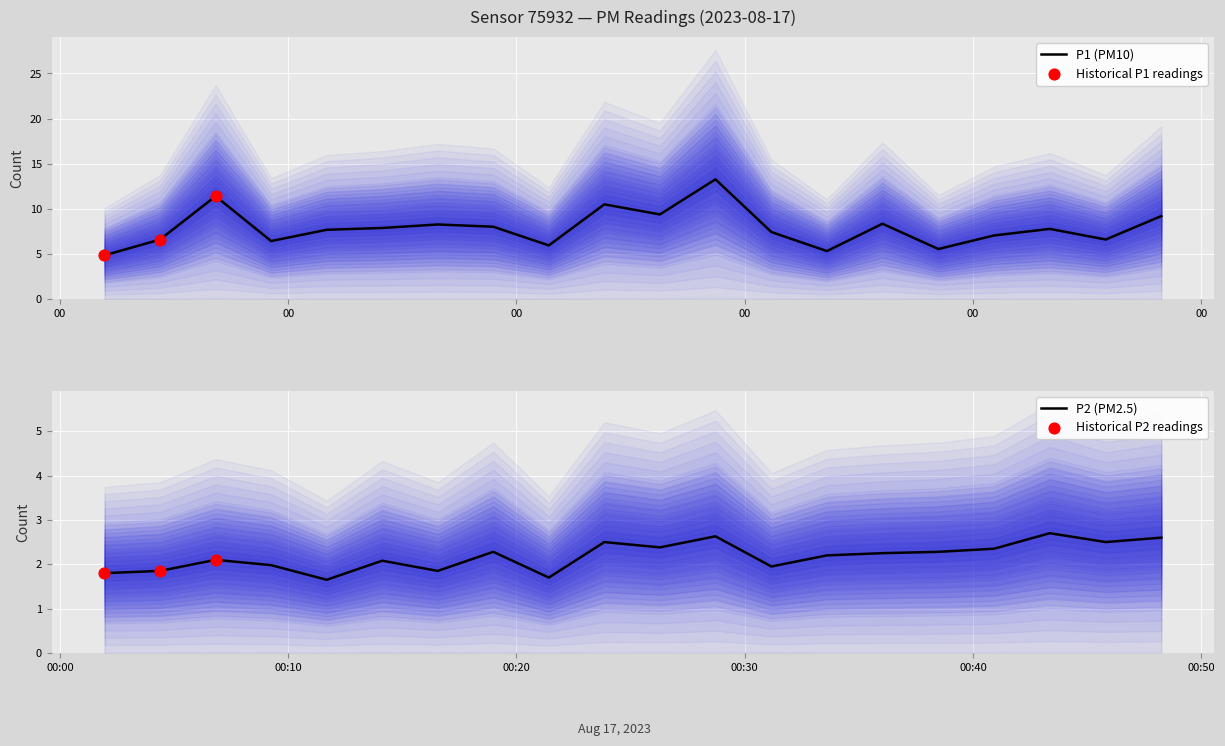

At which category is the sum across all series the highest?

05:30